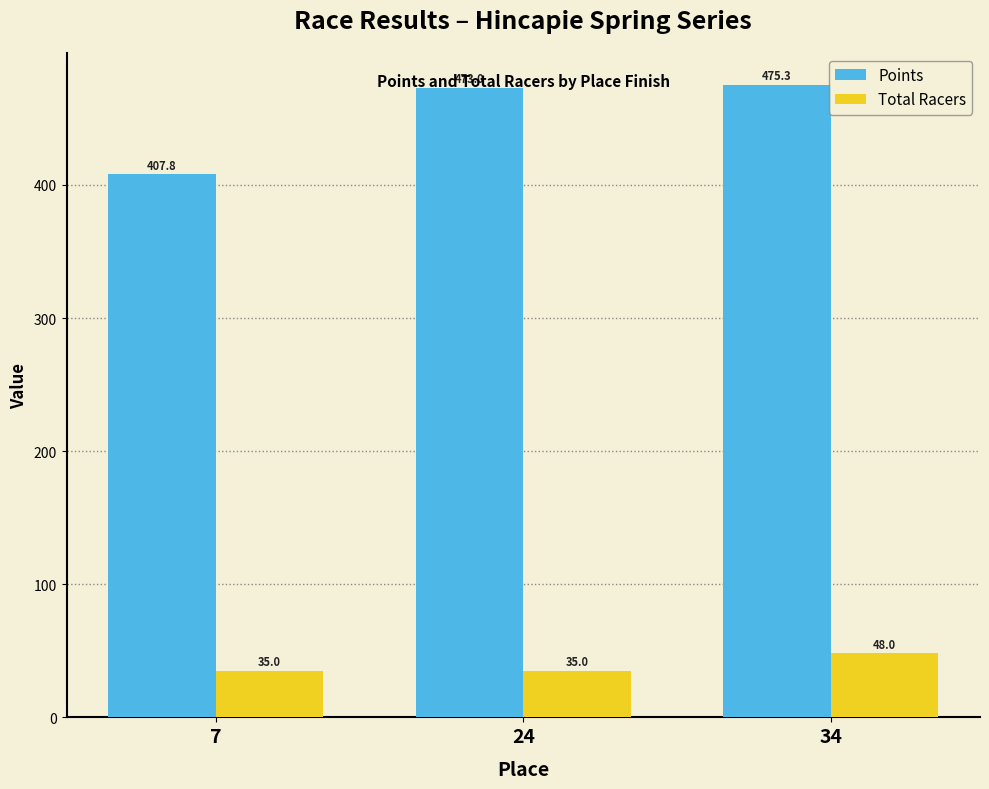

The value of Total Racers at 34 is 48.0. True or false?

True